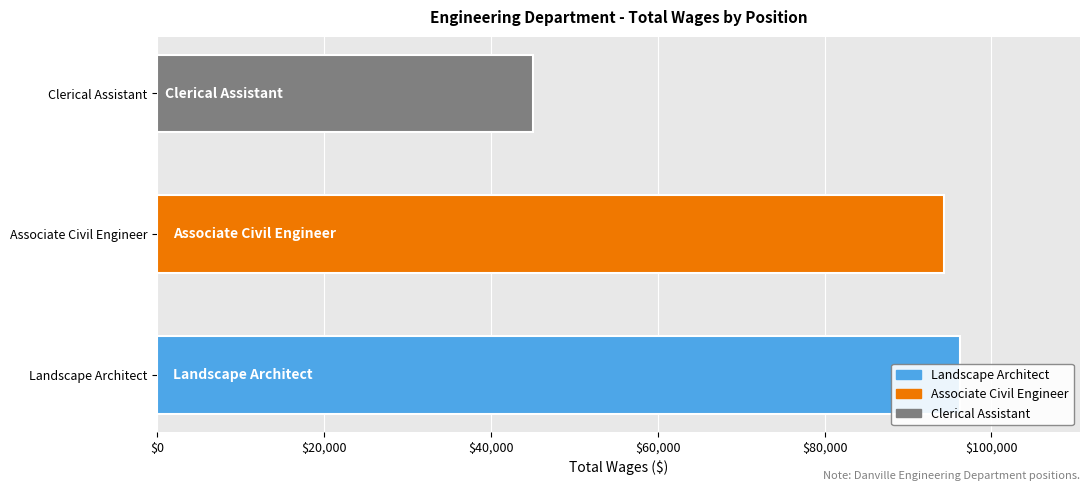

How many data points are above 94288?

1